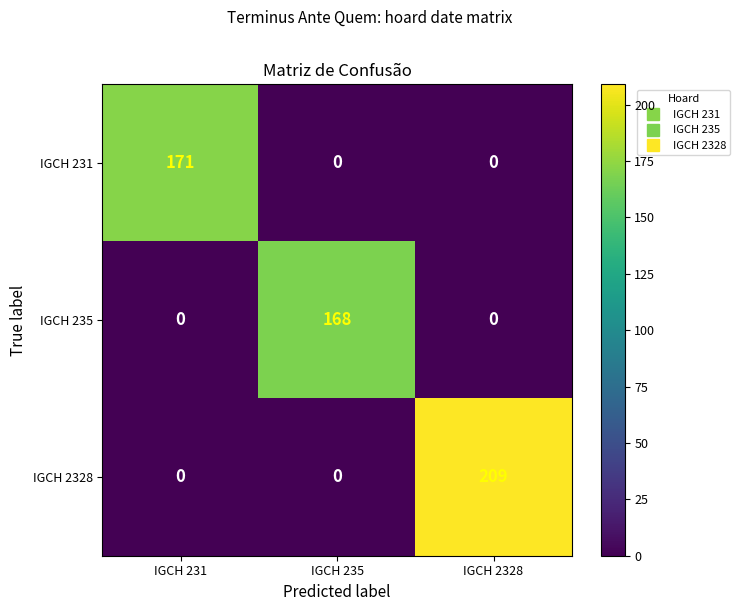

Count the IGCH 235 values in the range 0 to 168.

3